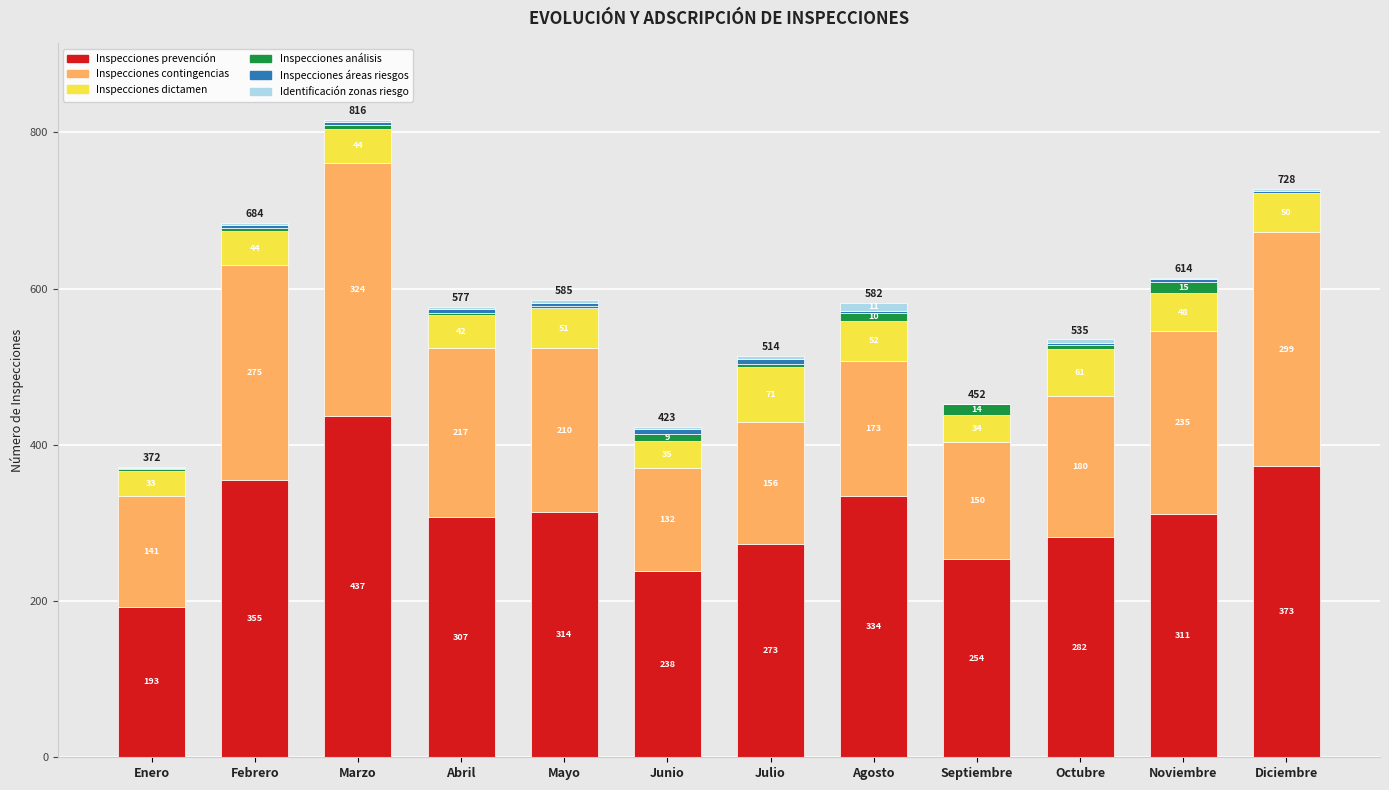

Which category has the highest value in the Inspecciones prevención series?

Marzo